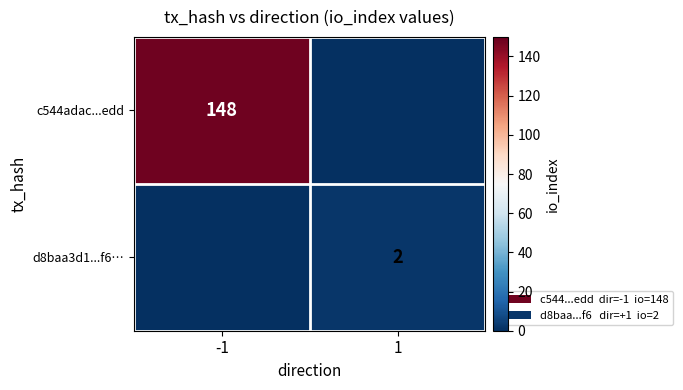

The c544adac...edd series shows 86 at -1. True or false?

False